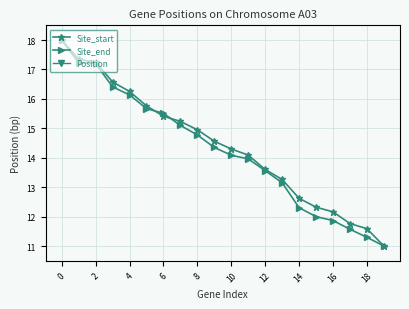

True or false: Position and Site_end intersect in this chart.

False